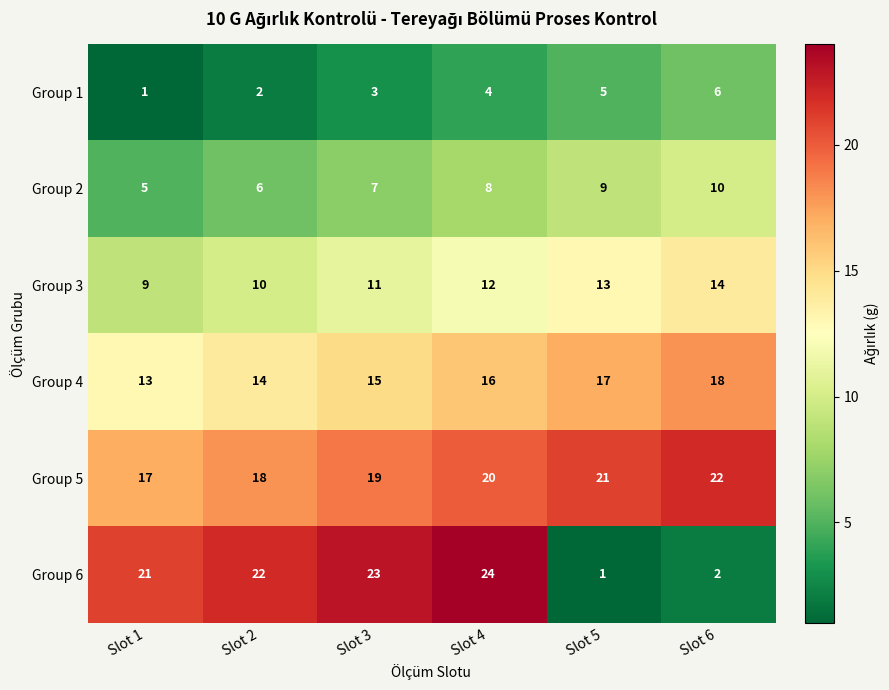

What is the difference between the second highest and minimum values in the Group 4 series?

4